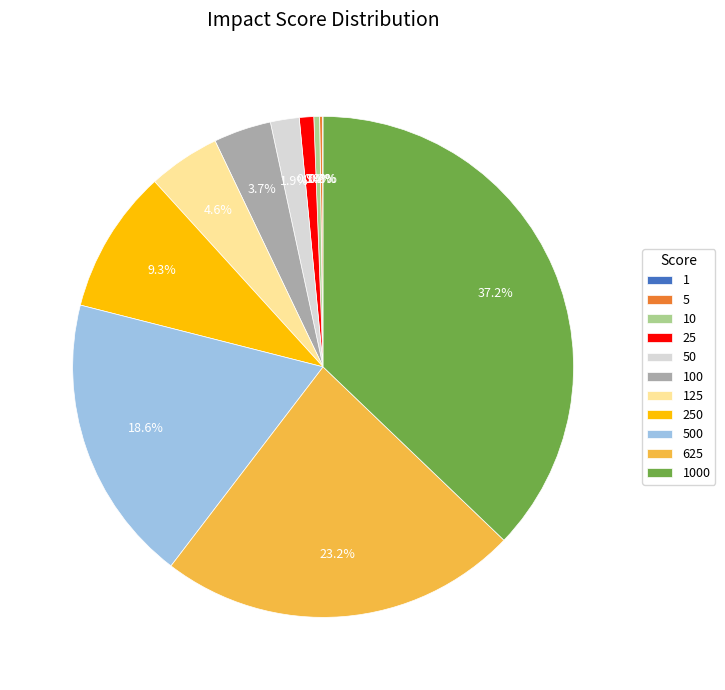

Is there any slice that represents more than half of the pie?

No